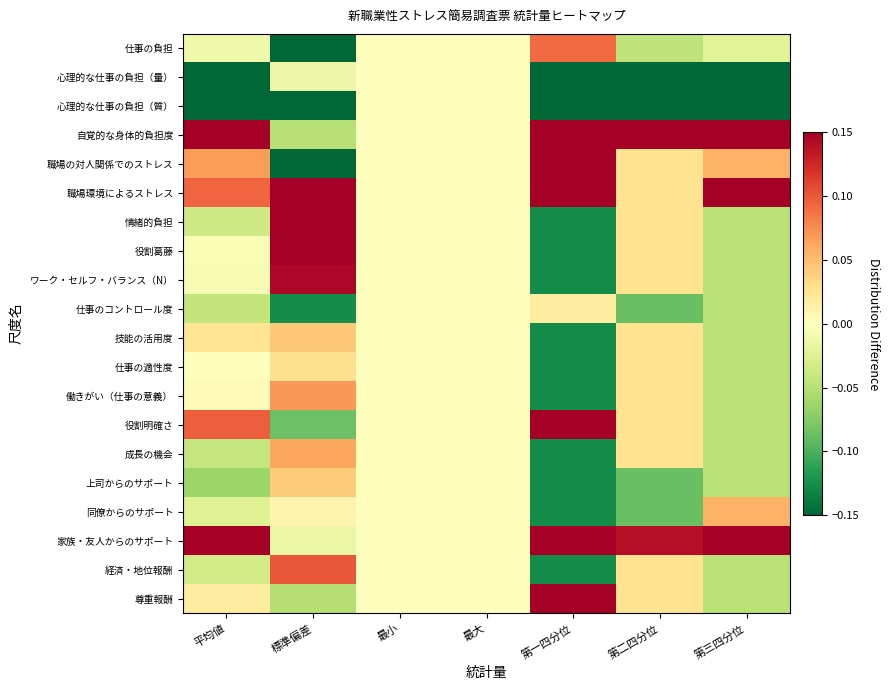

What is the difference between the highest and lowest values at 第三四分位?

0.4